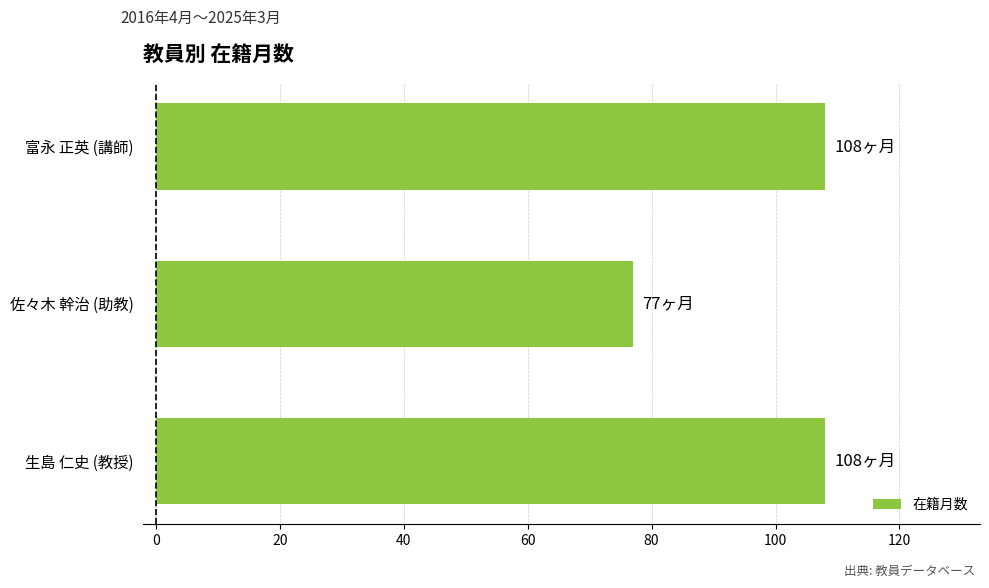

Approximately how many times larger is the value at 富永 正英 (講師) compared to 生島 仁史 (教授)?

1.0